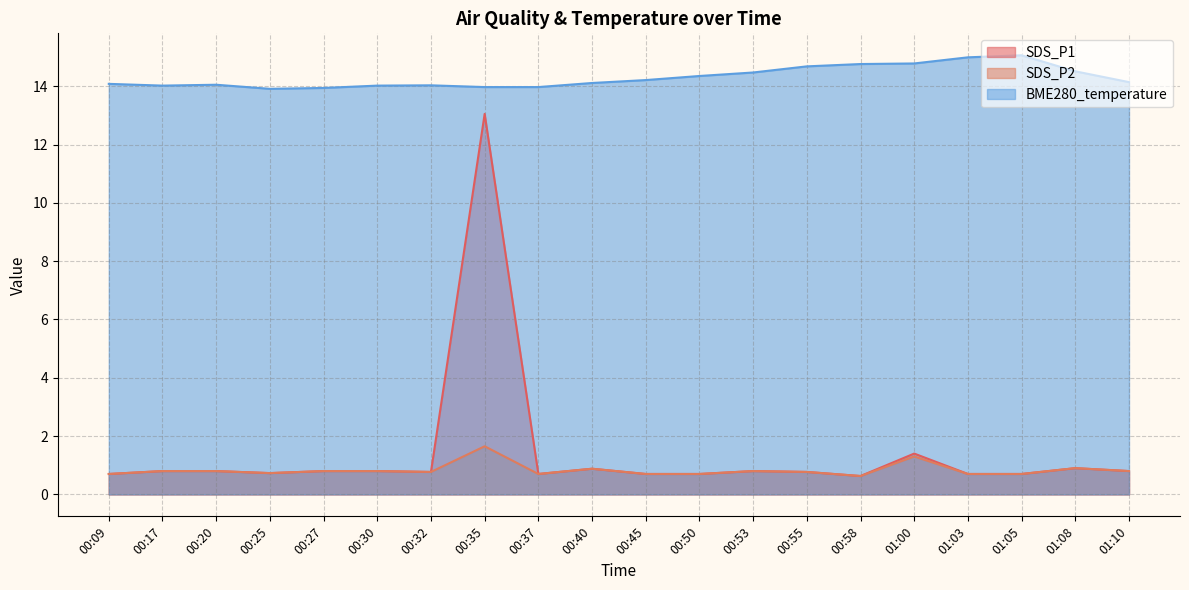

Rank the series at 01:00 from lowest to highest value.

SDS_P2, SDS_P1, BME280_temperature